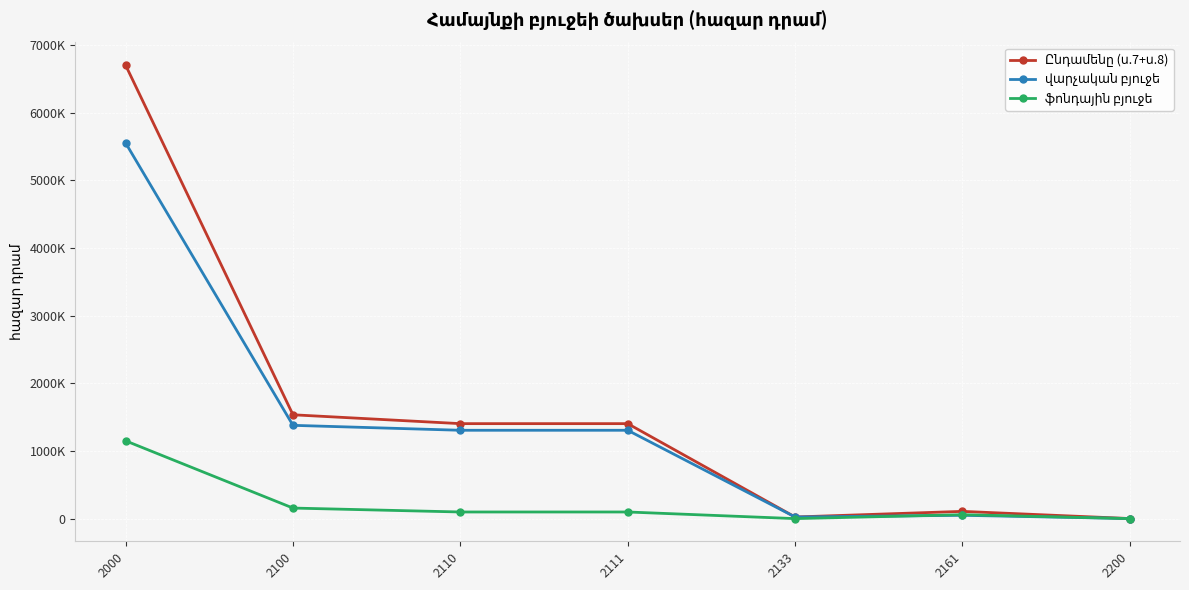

Is this an area chart (filled region under the line)?

No